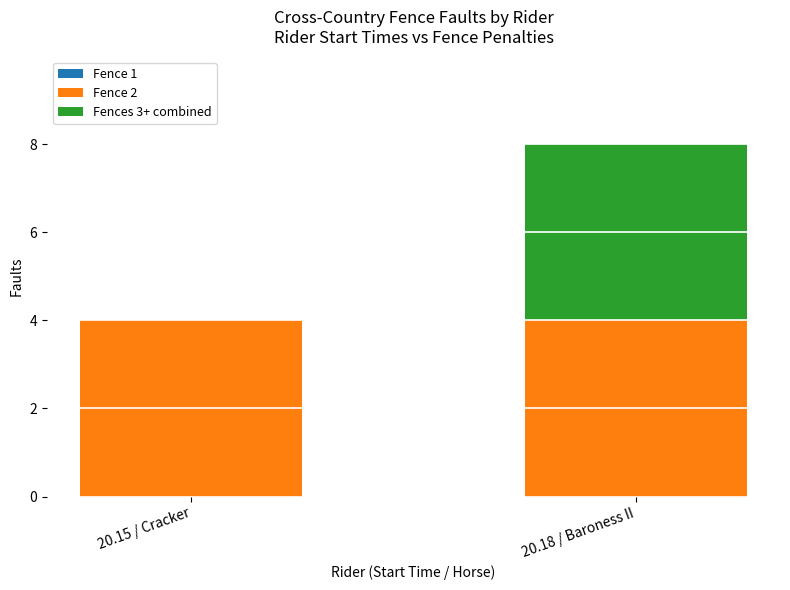

What is the total value across all series at 20.18 / Baroness II?

8